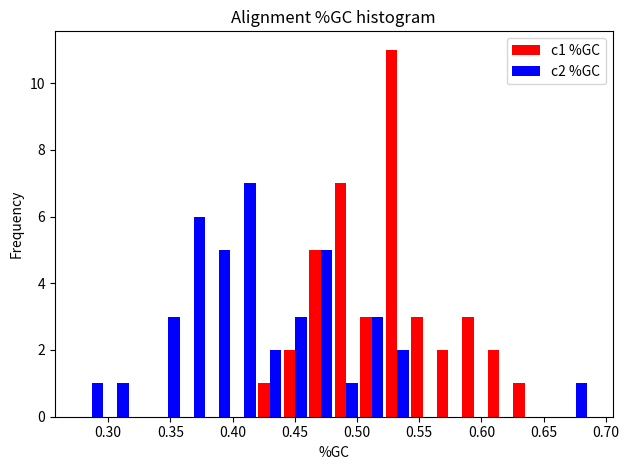

In the c1 %GC series, which range on the x-axis has the tallest bar?

0.520 to 0.545